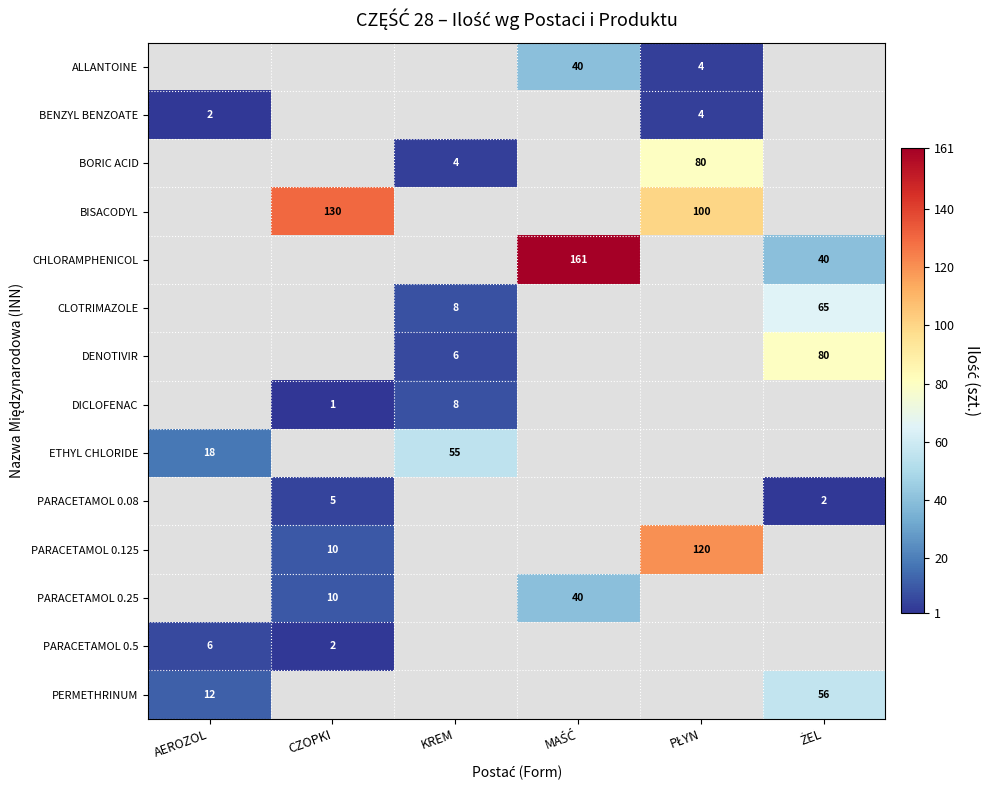

The BORIC ACID series shows 4 at KREM. True or false?

True